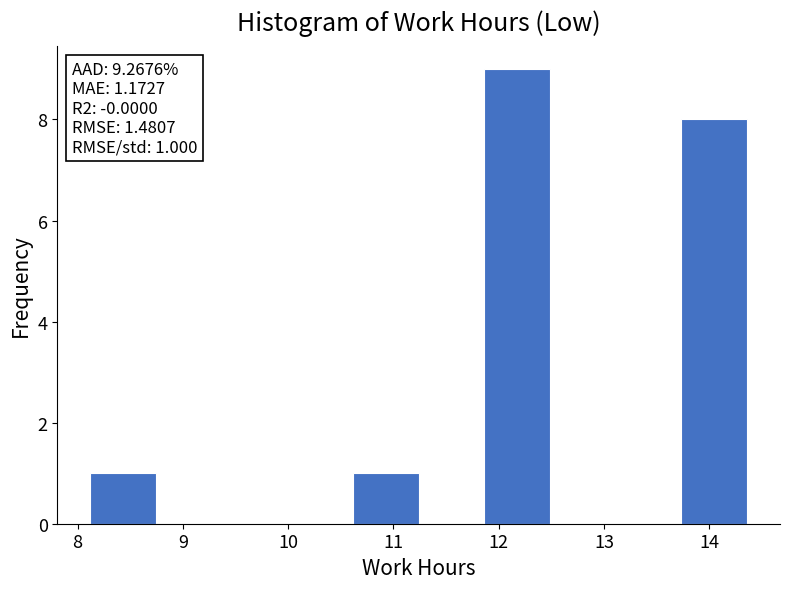

Over which range of the x-axis is the bar tallest?

11.9 to 12.5